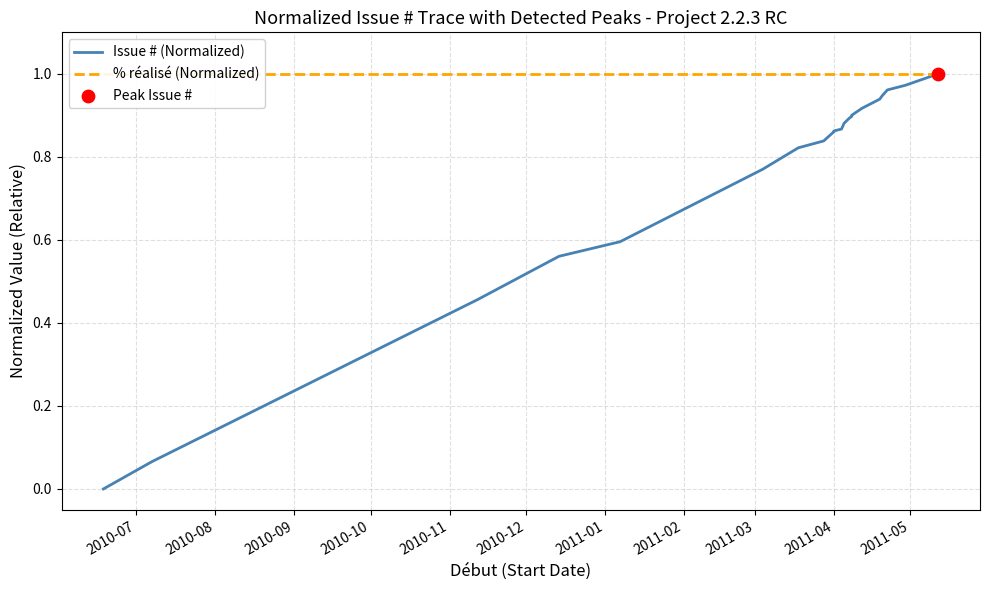

Which series reaches the minimum Y coordinate?

Issue # (Normalized)